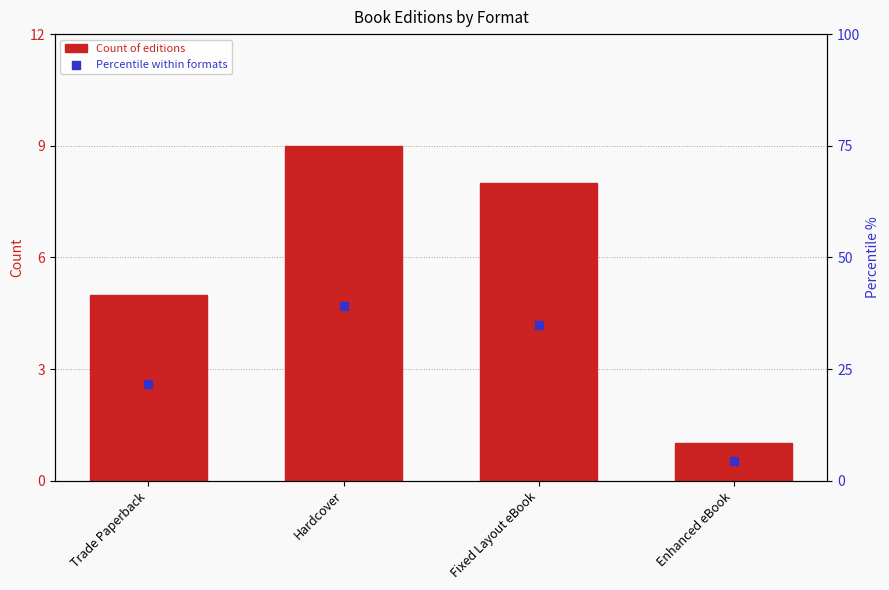

Is the value of Percentile within formats at Hardcover greater than the value of Count of editions at Fixed Layout eBook?

Yes